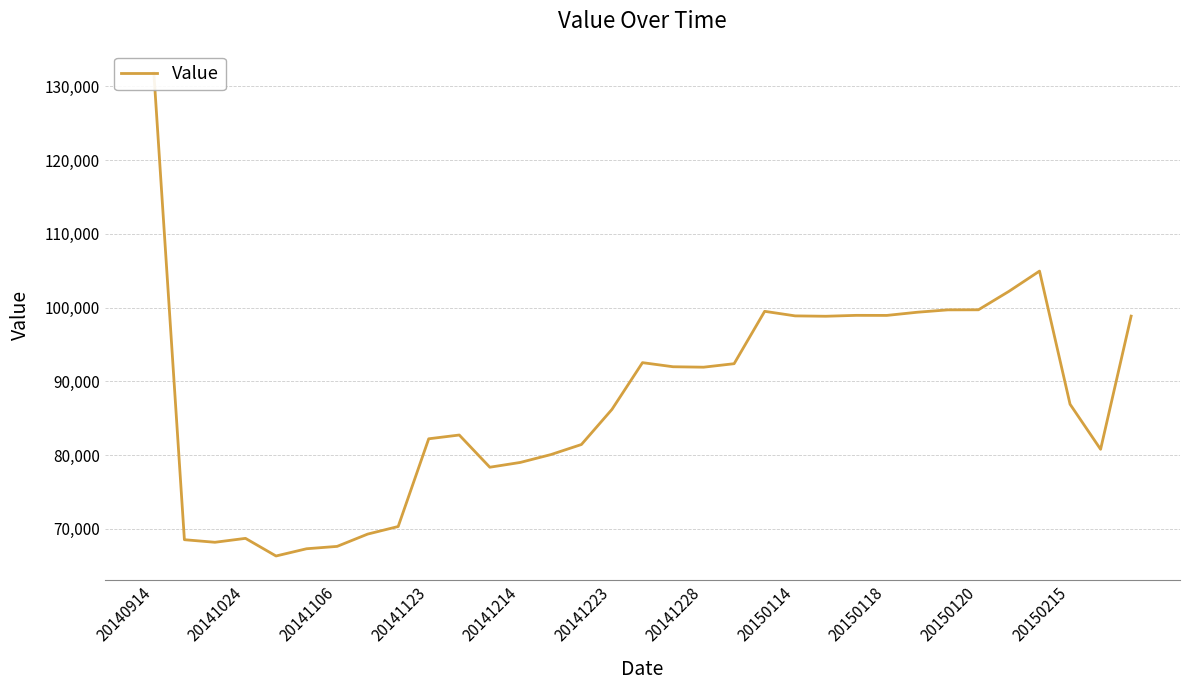

What is the change in value from 20140914 to 20150120?

-32103